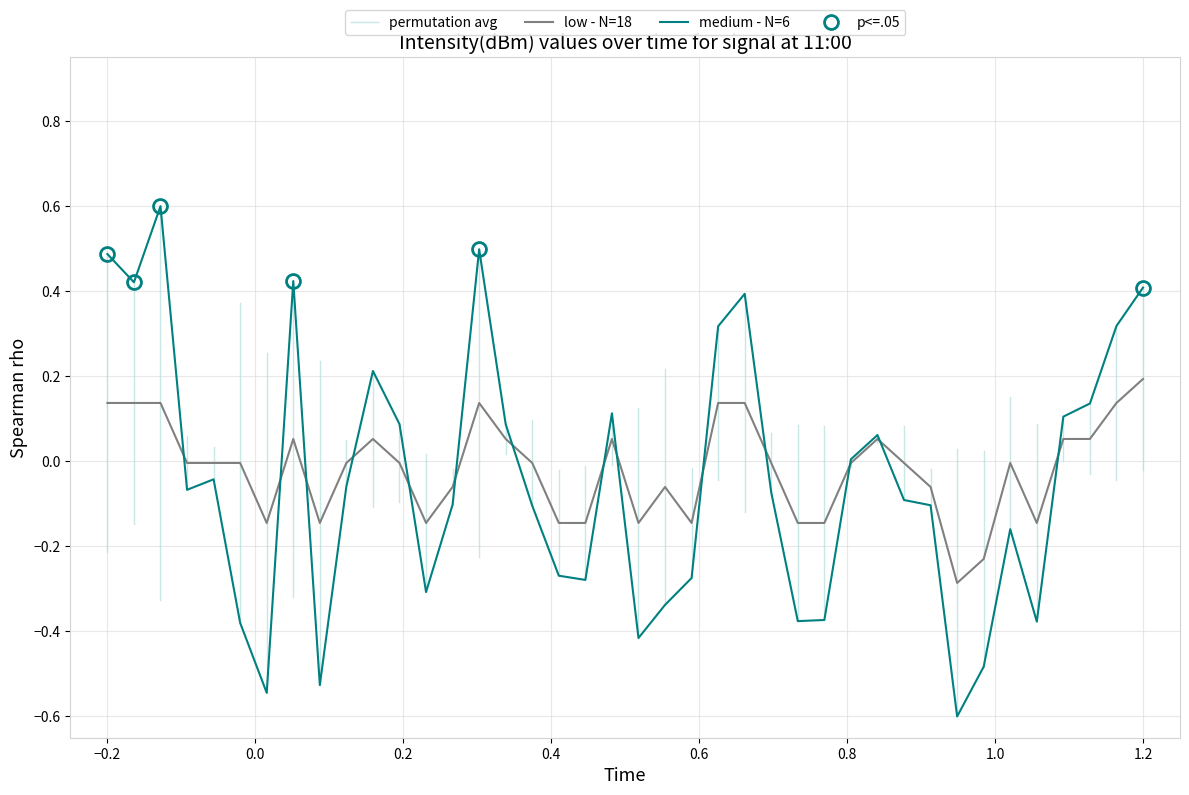

True or false: low - N=18 has a value of 0.2 at −0.2.

False